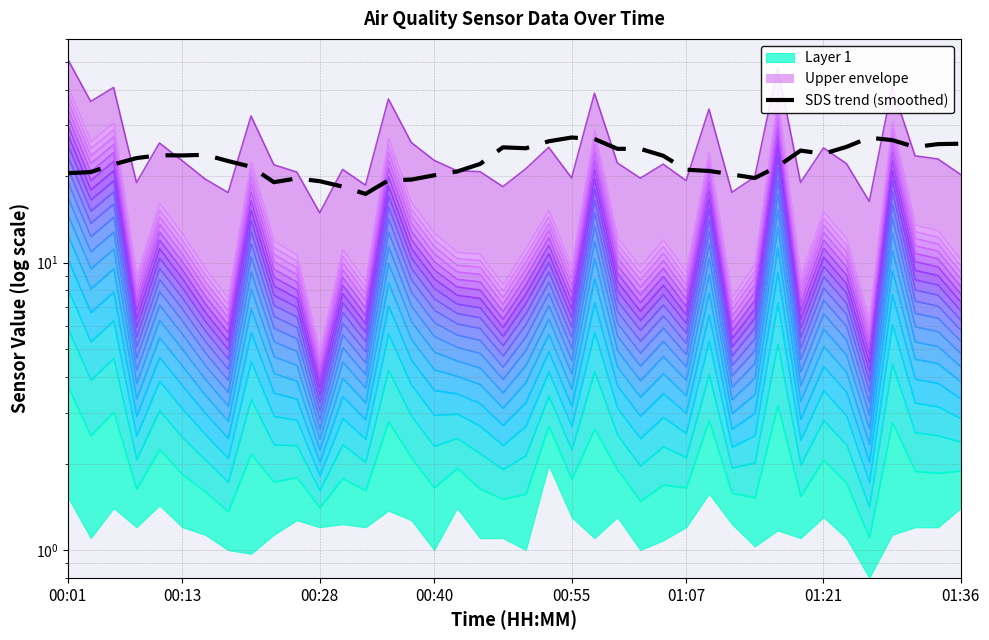

What is the sum of all values?

908.3